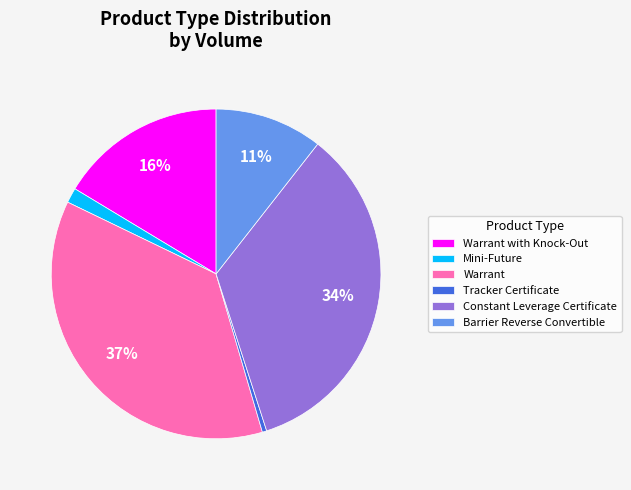

Combined, do Tracker Certificate and Barrier Reverse Convertible account for over 50%?

No